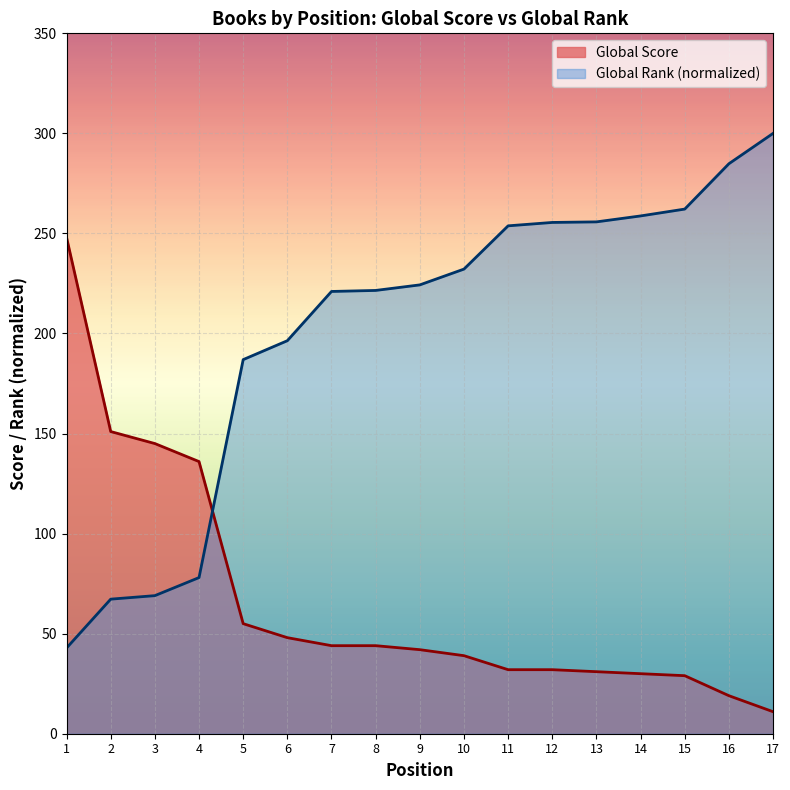

How many data points in Global Score are less than 42?

8